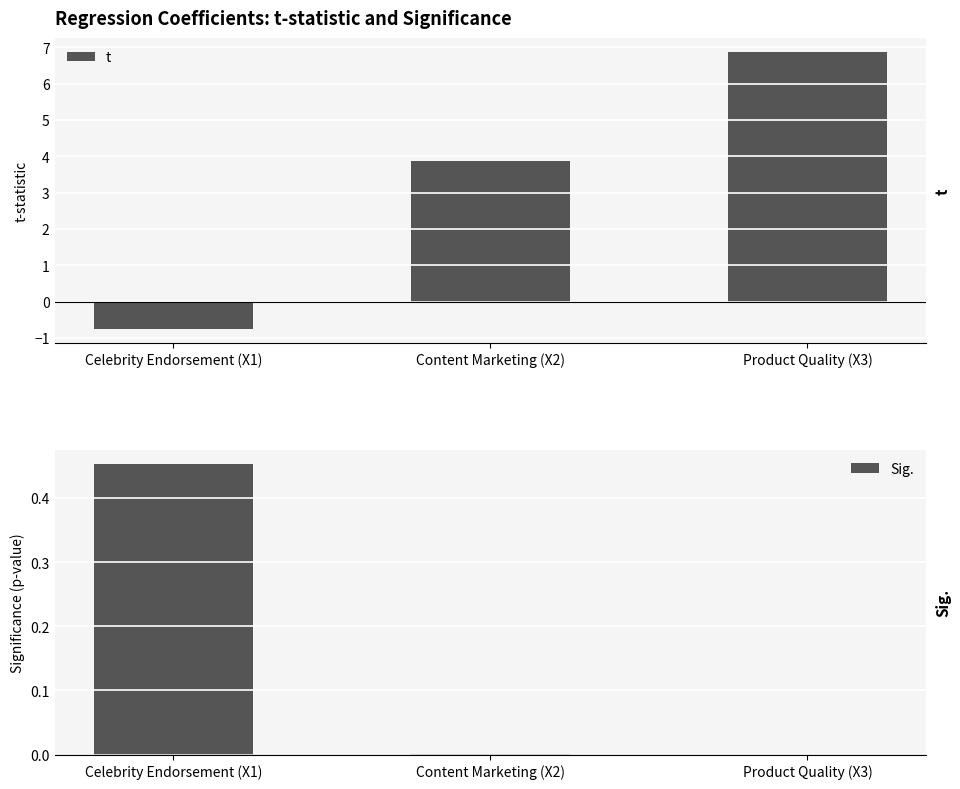

Is the value of t at Celebrity Endorsement (X1) greater than the value of Sig. at Product Quality (X3)?

No